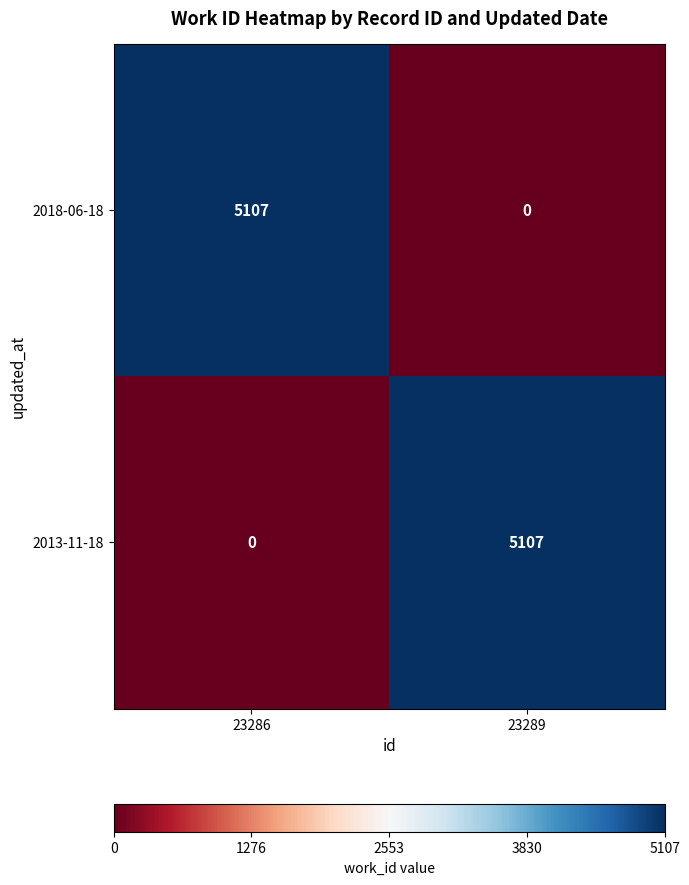

Where is 2018-06-18 nearest to the value 2553?

23289